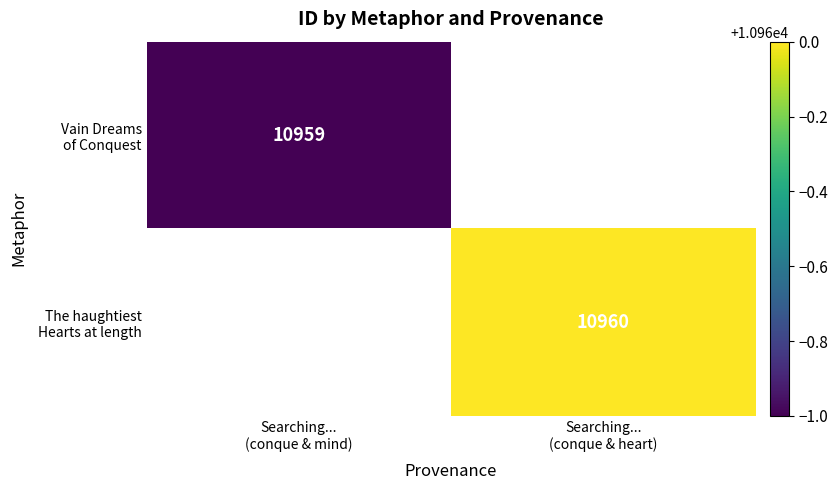

List the series in order of their peak value, lowest first.

Vain Dreams of Conquest, The haughtiest Hearts at length